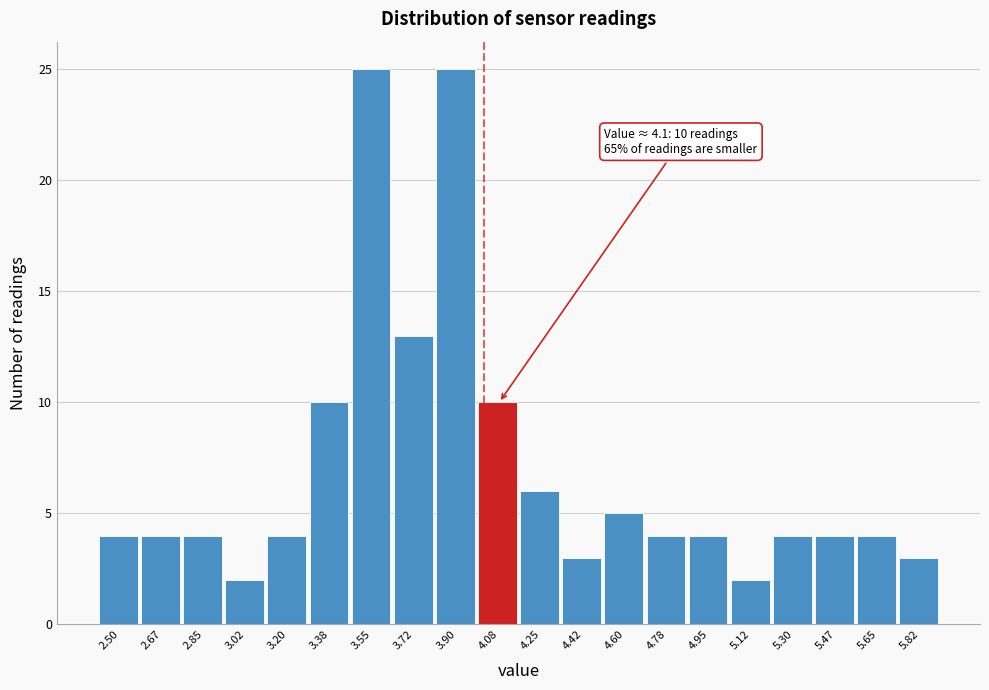

Reading left to right, extract all data points from this chart.

2.50=4	2.67=4	2.85=4	3.02=2	3.20=4	3.38=10	3.55=25	3.72=13	3.90=25	4.08=10	4.25=6	4.42=3	4.60=5	4.78=4	4.95=4	5.12=2	5.30=4	5.47=4	5.65=4	5.82=3